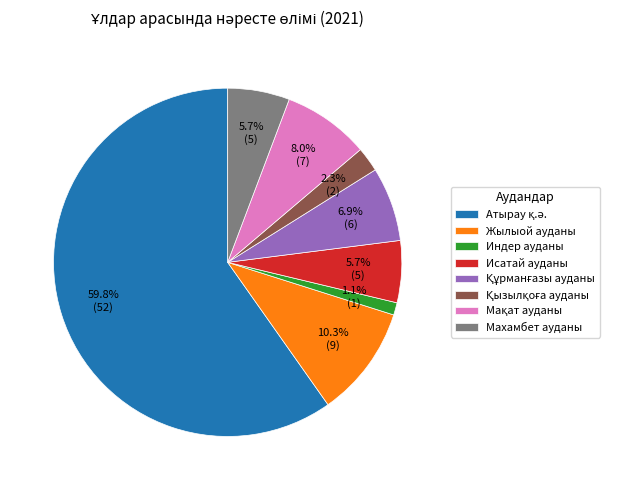

Do Махамбет ауданы and Исатай ауданы together represent more than half of the pie?

No